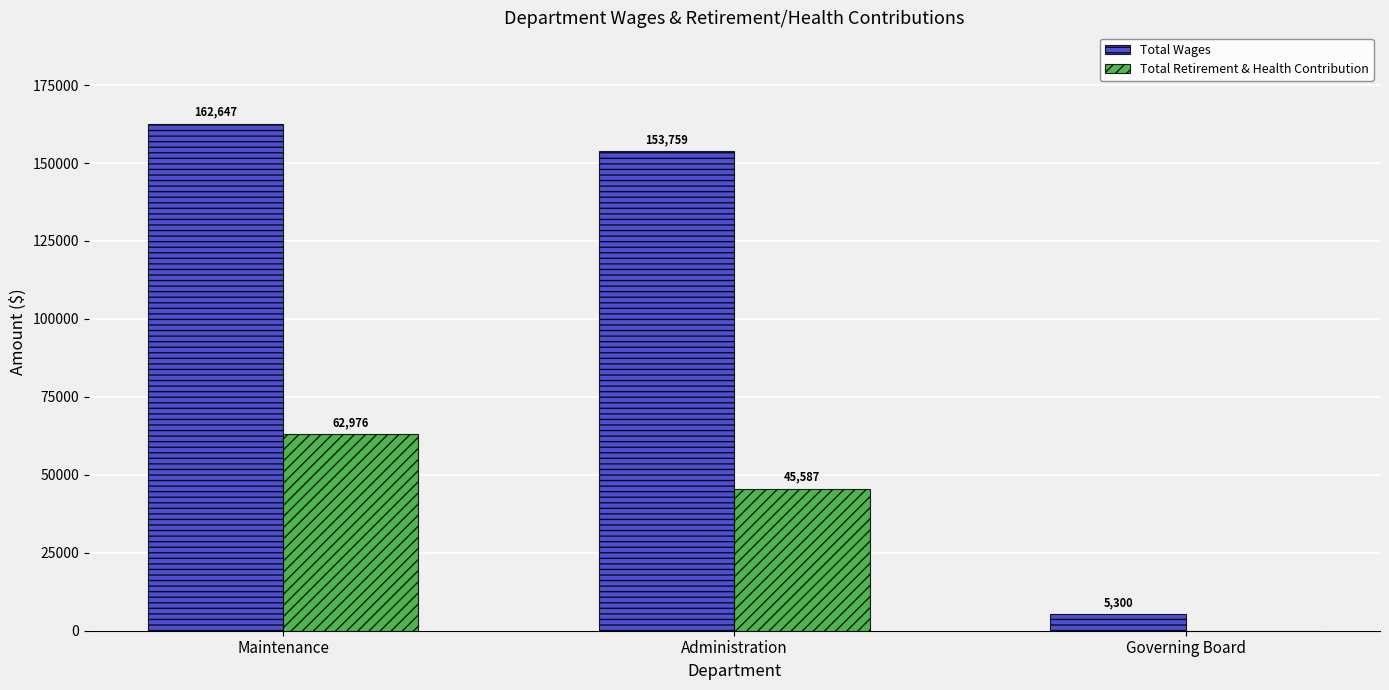

What is the spread (max minus min) of values at Maintenance?

99671